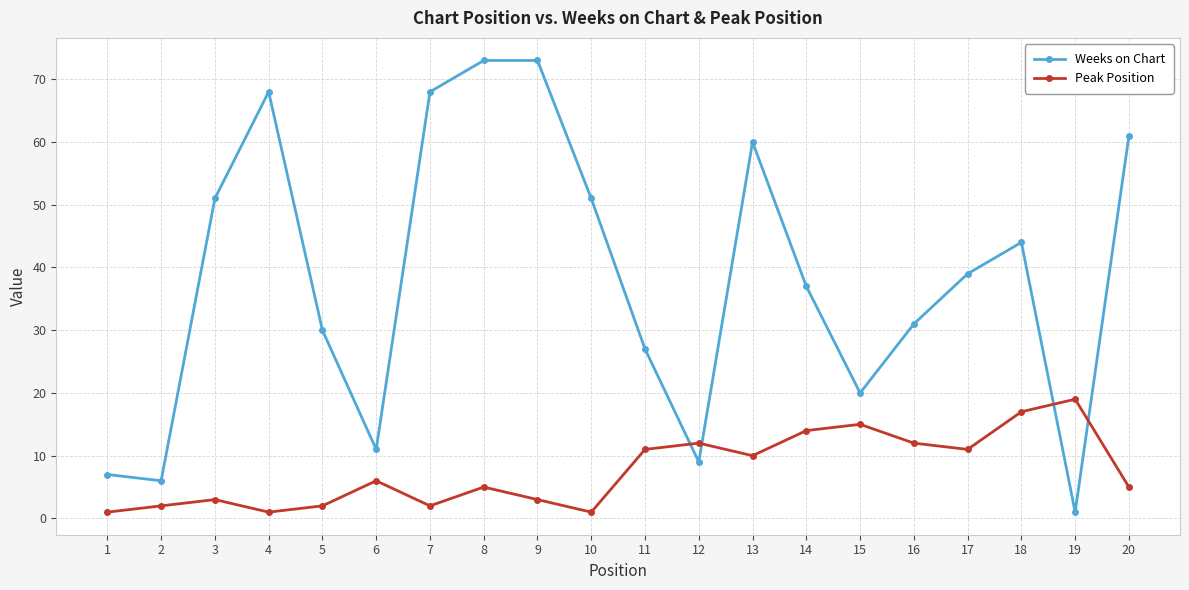

Where is Peak Position nearest to the value 10?

13